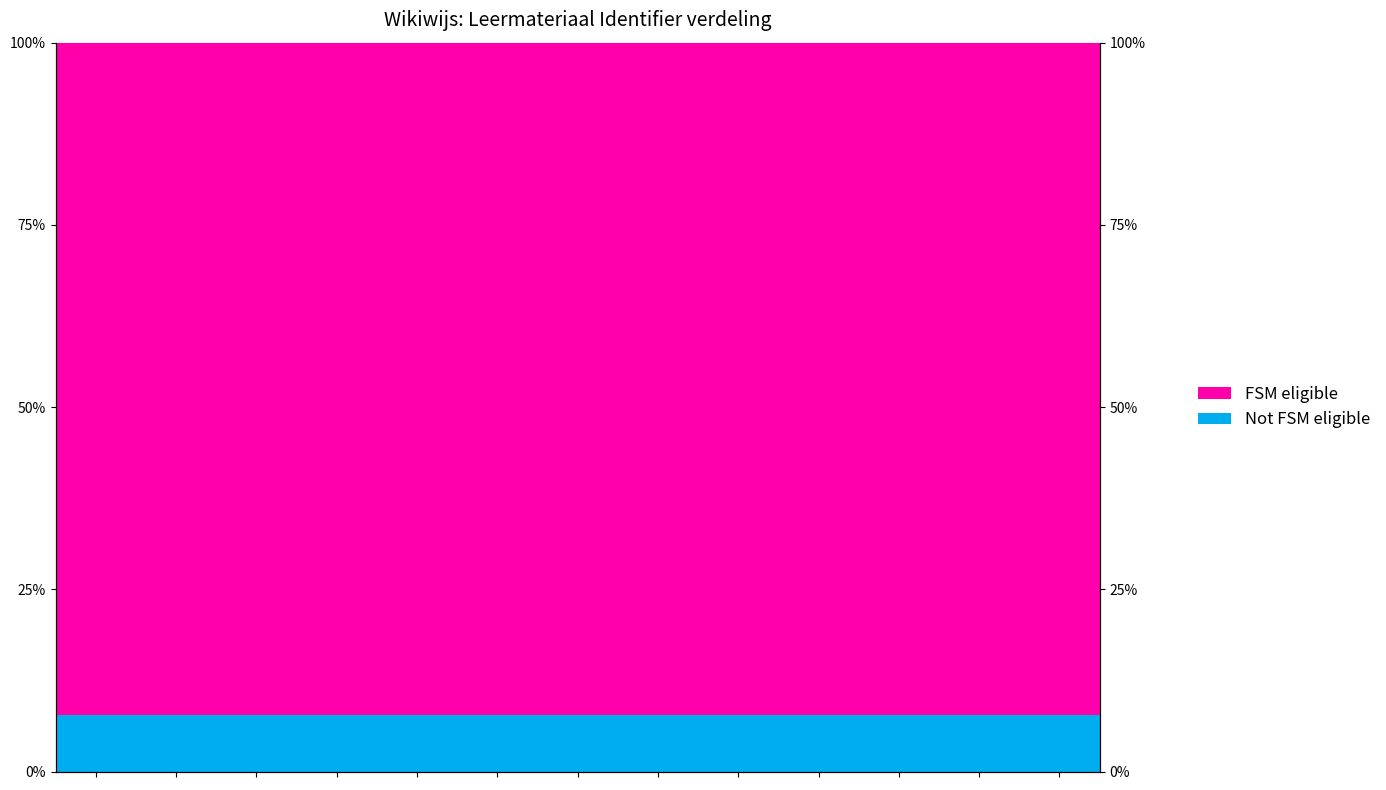

How many bars are there in each group?

2